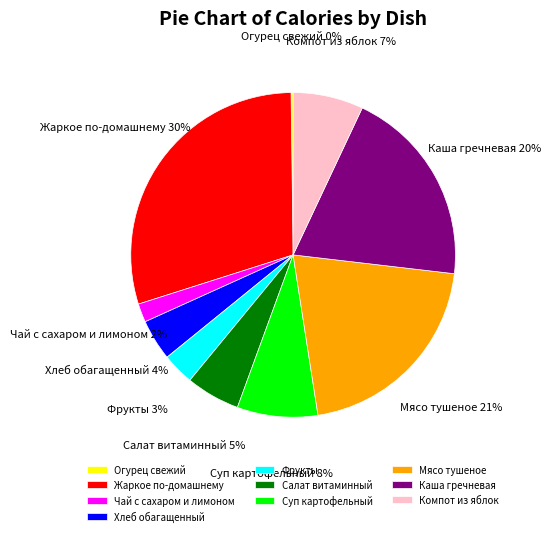

To the nearest percent, what percentage of the pie is Компот из яблок?

7%